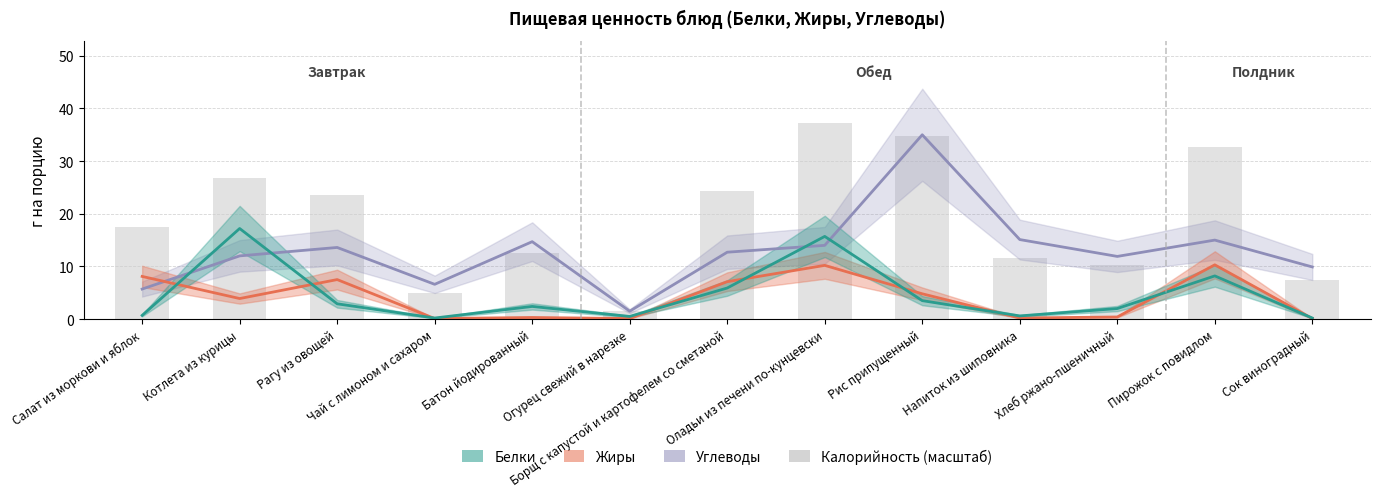

True or false: Углеводы has a value of 11.9 at Хлеб ржано-пшеничный.

True